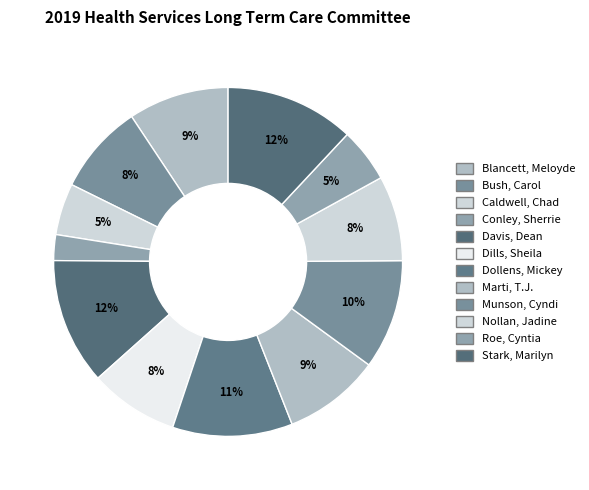

Count the number of slices in the pie.

12